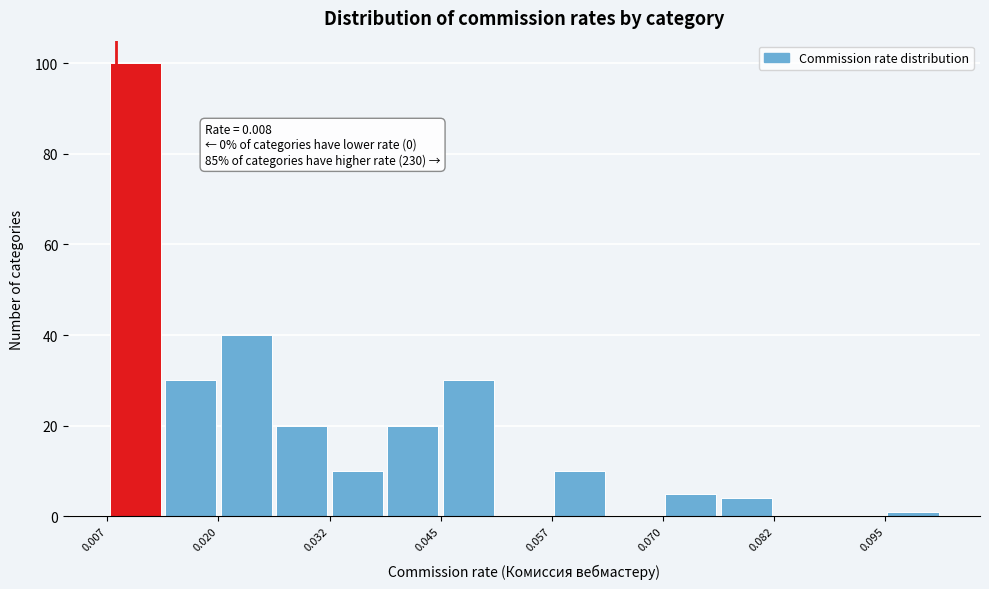

Around what value on the x-axis is the tallest bar? Give the approximate position of its centre, as read against the axis.

0.010